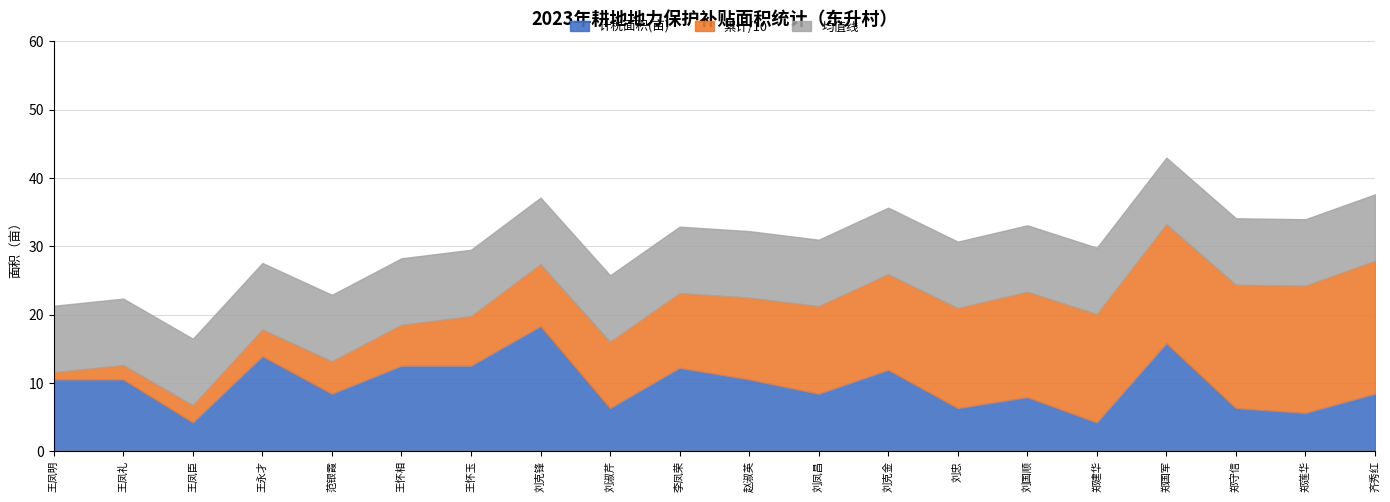

Is it true that 累计 equals 158.5 at 郑建华?

True